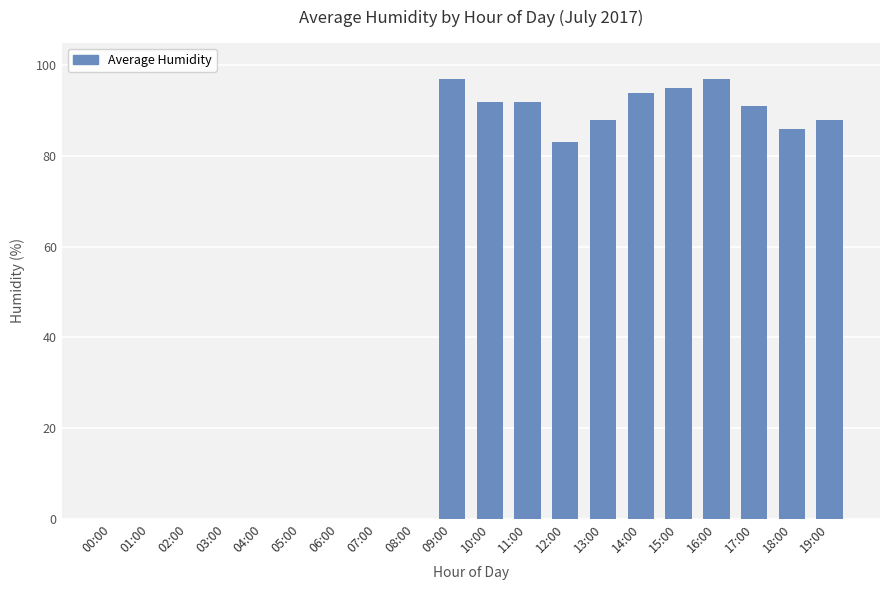

True or false: the data shows 142 at 12:00.

False